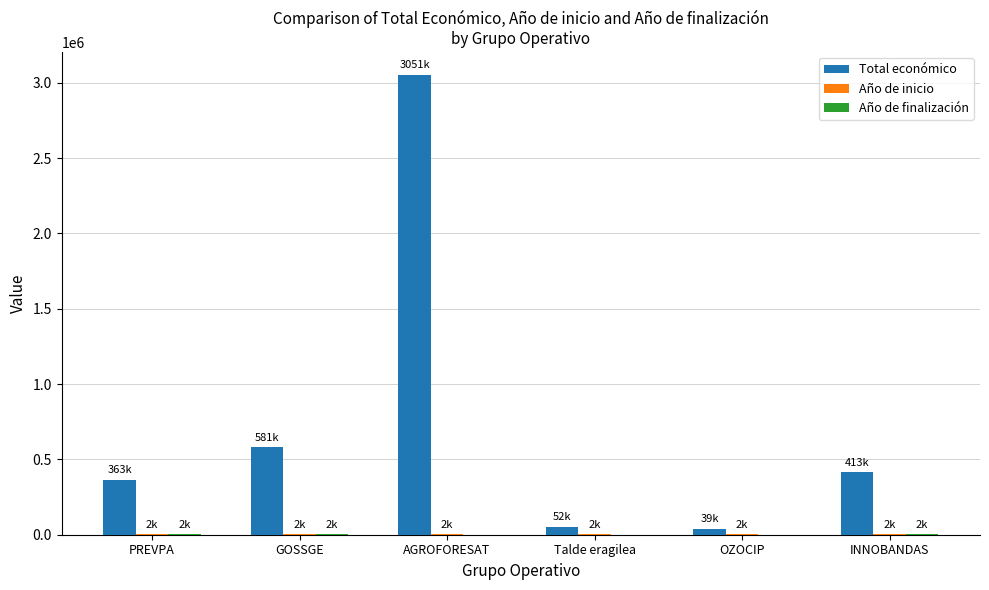

At which label is Total económico closest to 1545511?

GOSSGE